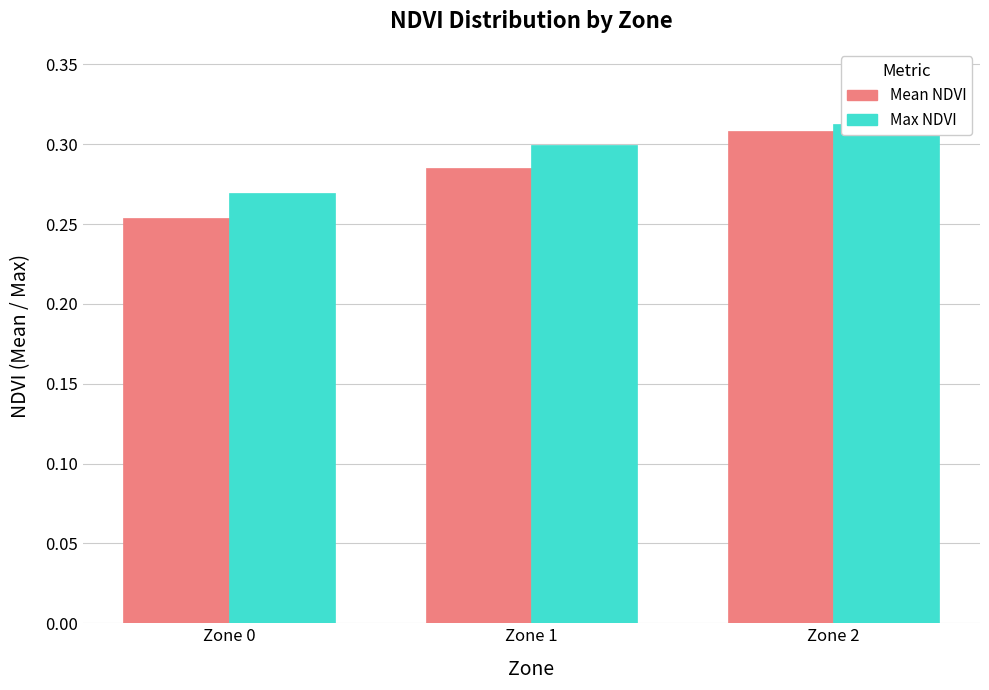

Which has a higher value, Zone 0 or Zone 1?

Zone 1